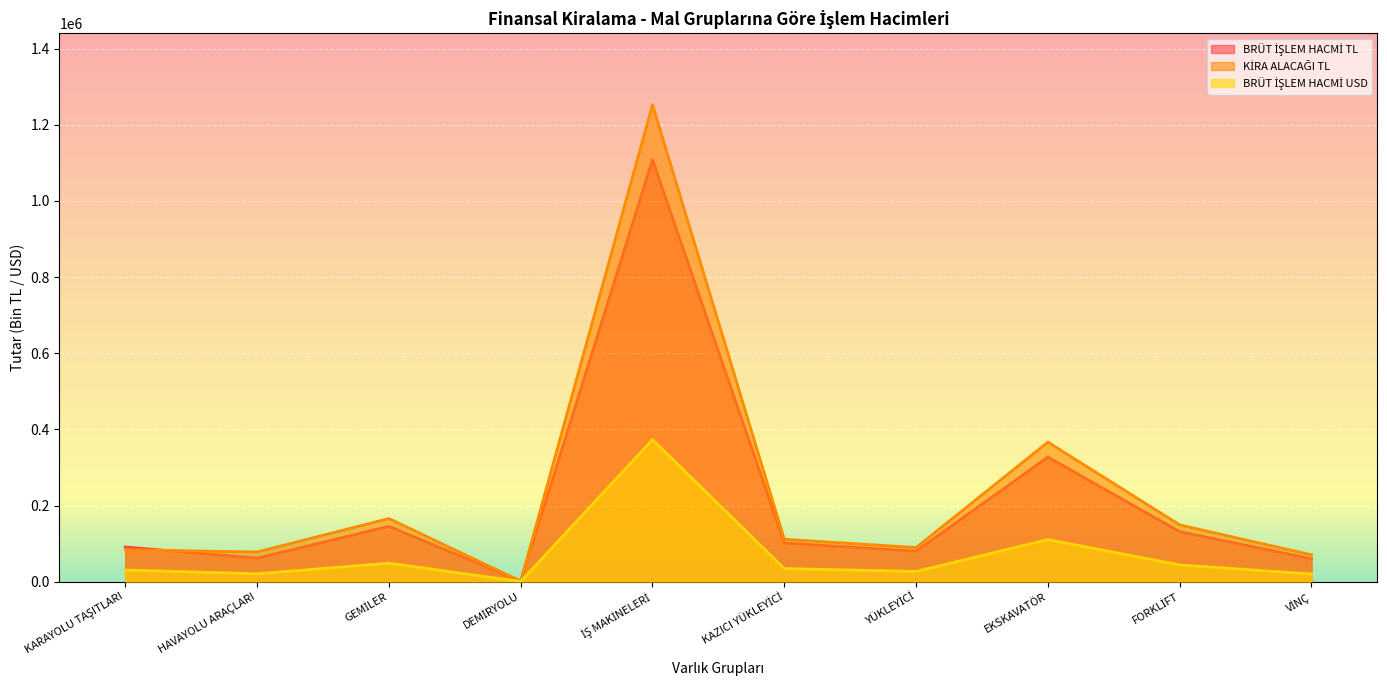

How many values in the BRÜT İŞLEM HACMİ USD series are below 34384?

5